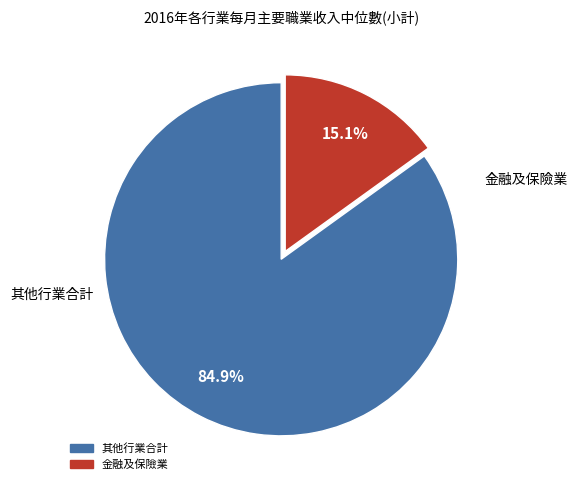

Does any single category account for the majority?

Yes